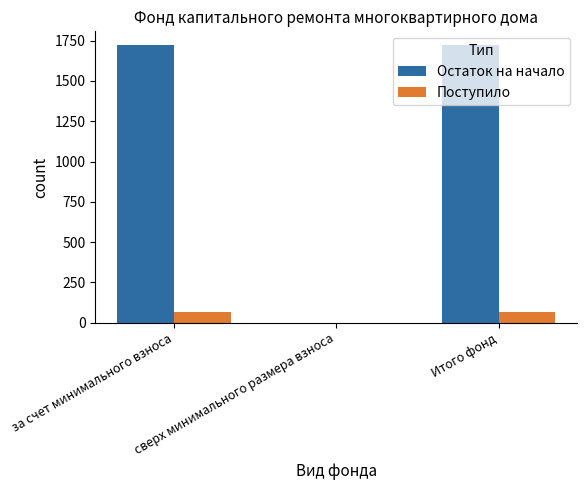

Read the Остаток на начало value at Итого фонд.

1722.0